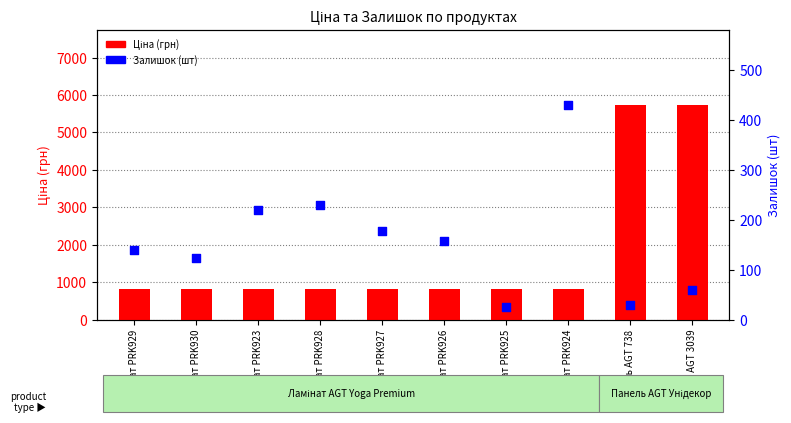

What are all the series names shown in the legend?

Ціна (грн), Залишок (шт)